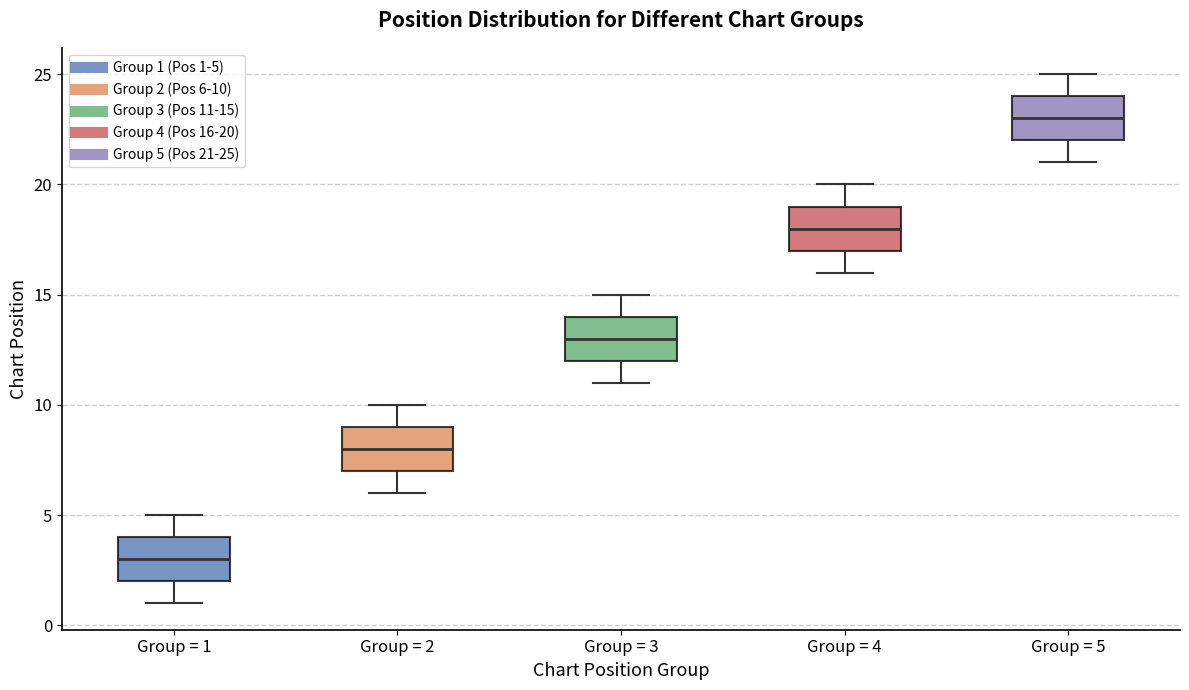

Reading left to right, read every box against the y-axis: the position of its median line, the range the box covers, and the ends of its whiskers. The values are not printed on the chart, so give them approximately, as read against the axis.

Group = 1: median 3, box 2 to 4, whiskers 1 to 5
Group = 2: median 8, box 7 to 9, whiskers 6 to 10
Group = 3: median 13, box 12 to 14, whiskers 11 to 15
Group = 4: median 18, box 17 to 19, whiskers 16 to 20
Group = 5: median 23, box 22 to 24, whiskers 21 to 25